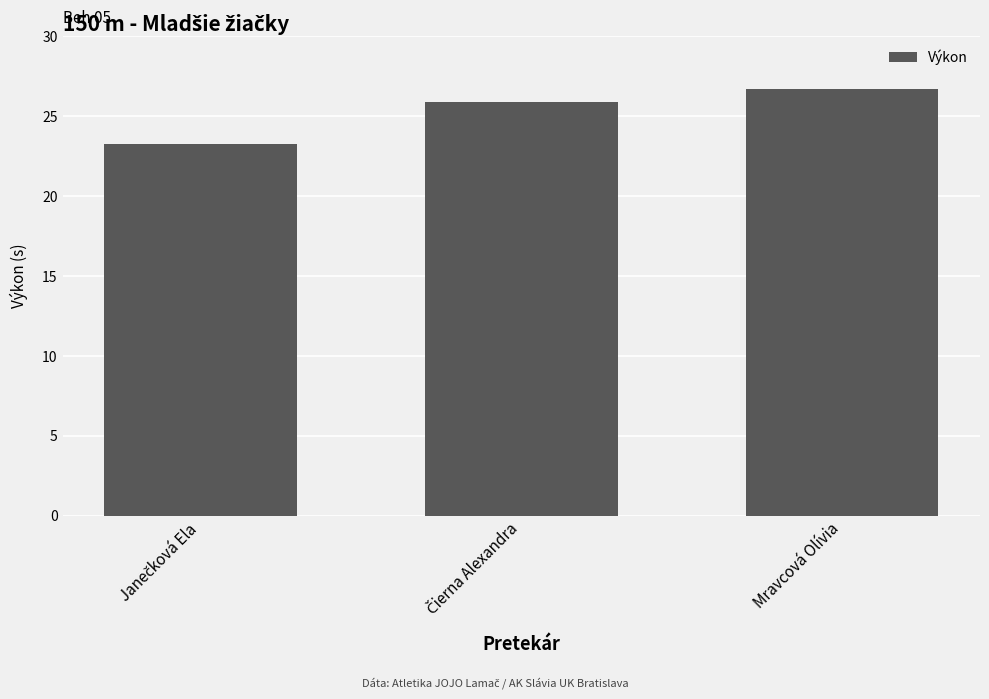

Is it true that the value at Mravcová Olívia is 44.4?

False